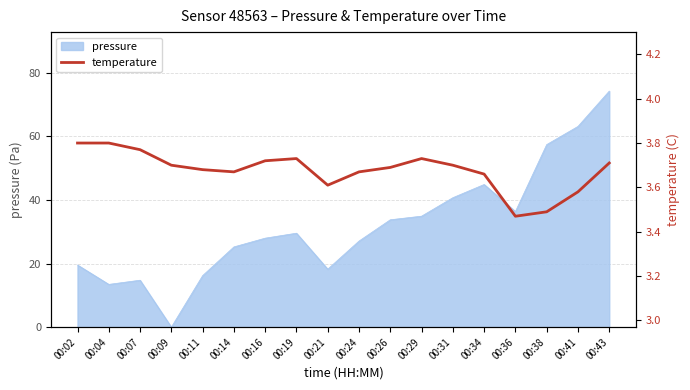

The value of pressure at 00:16 is 49.9. True or false?

False